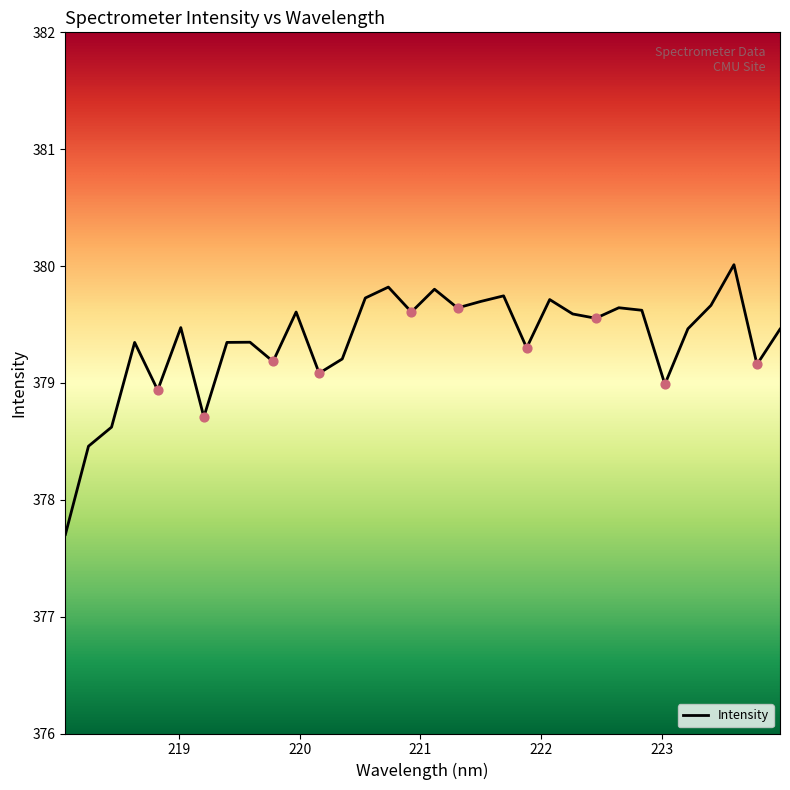

What is the difference between the maximum and minimum values?

2.3